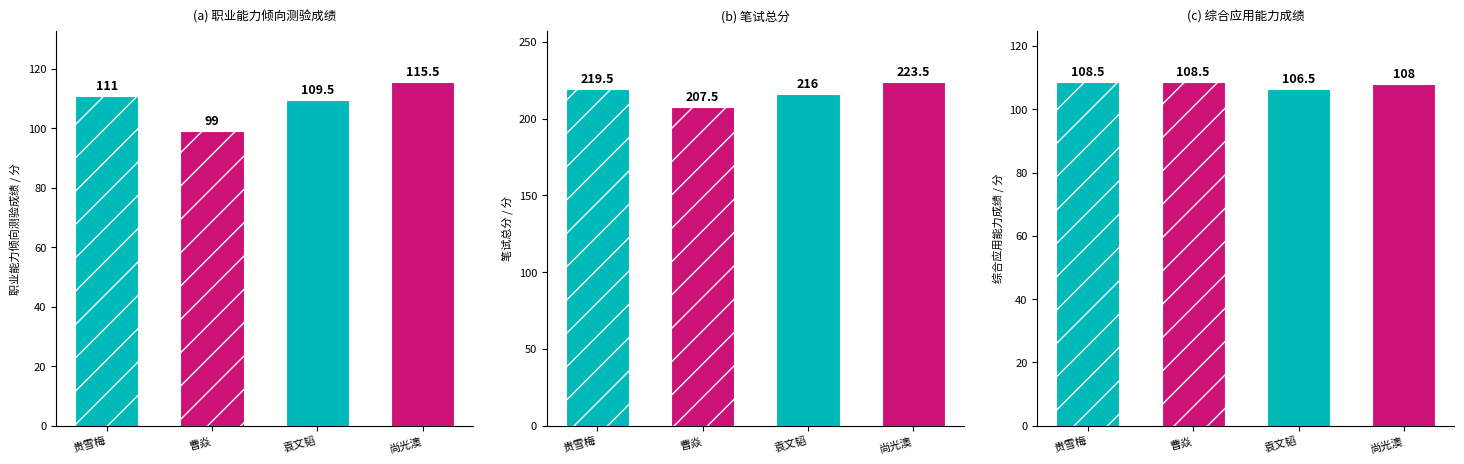

At which category is the sum across all series the highest?

尚光澳